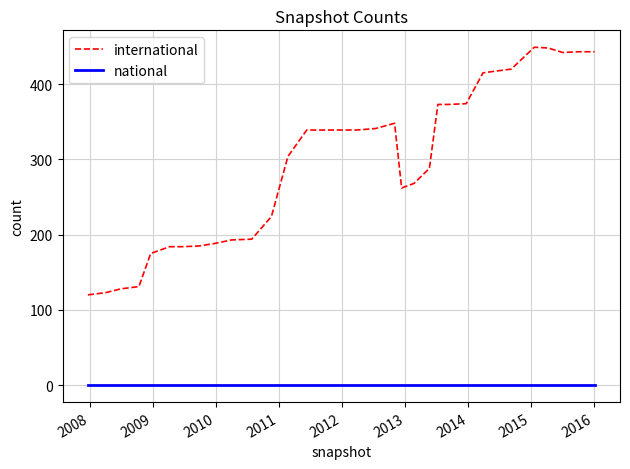

What is the lowest value of the international series?

120